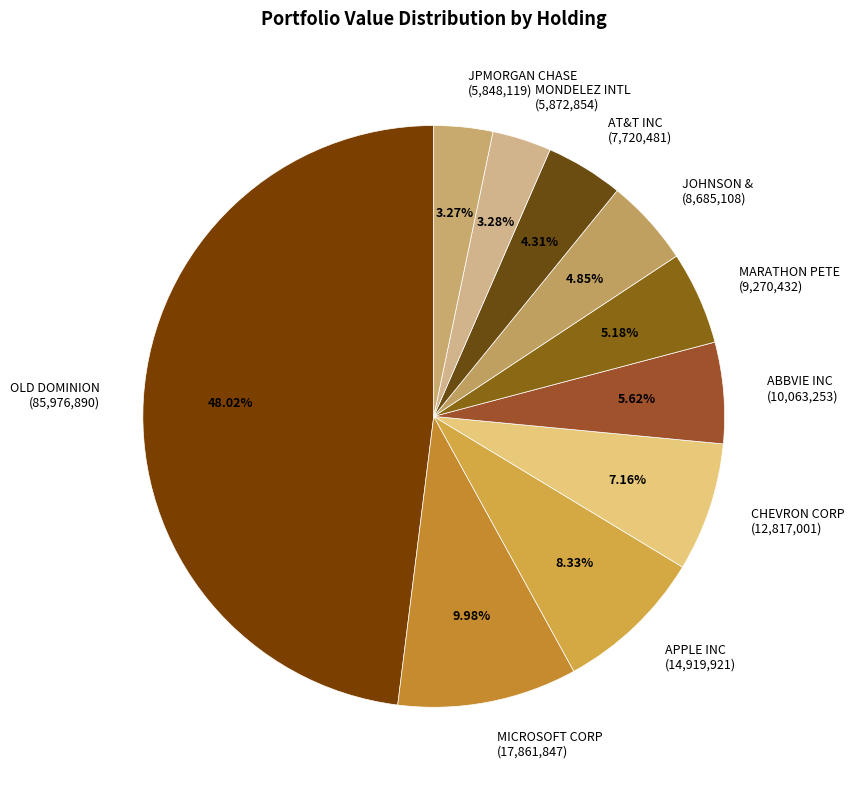

What is the ratio of the value at JOHNSON & (8,685,108) to the value at MONDELEZ INTL (5,872,854)?

1.5